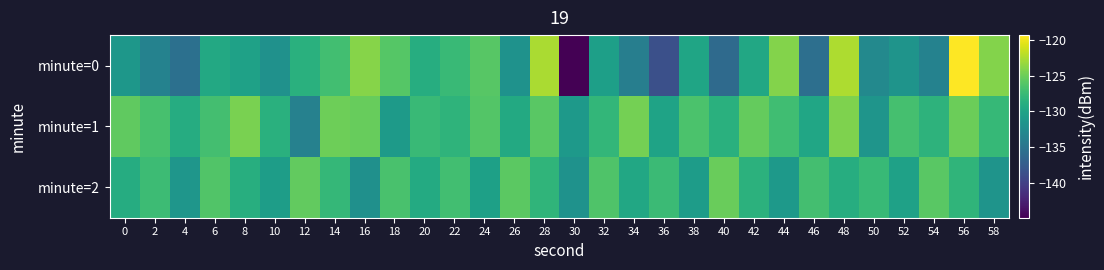

What is the difference between the highest and lowest values at 0?

5.8